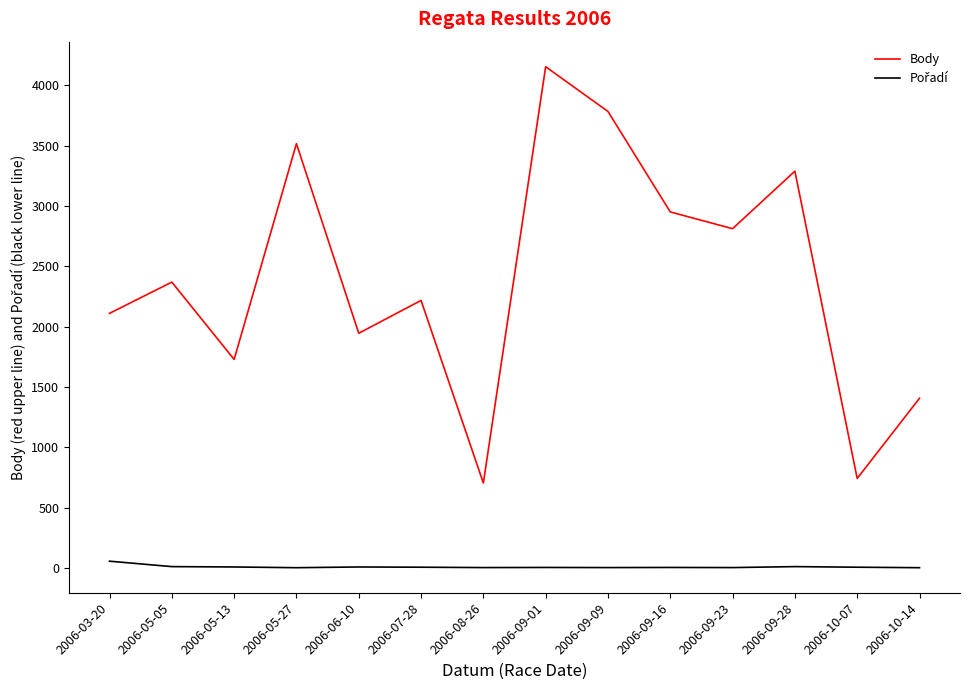

At which category does the chart reach its peak across all series?

2006-09-01